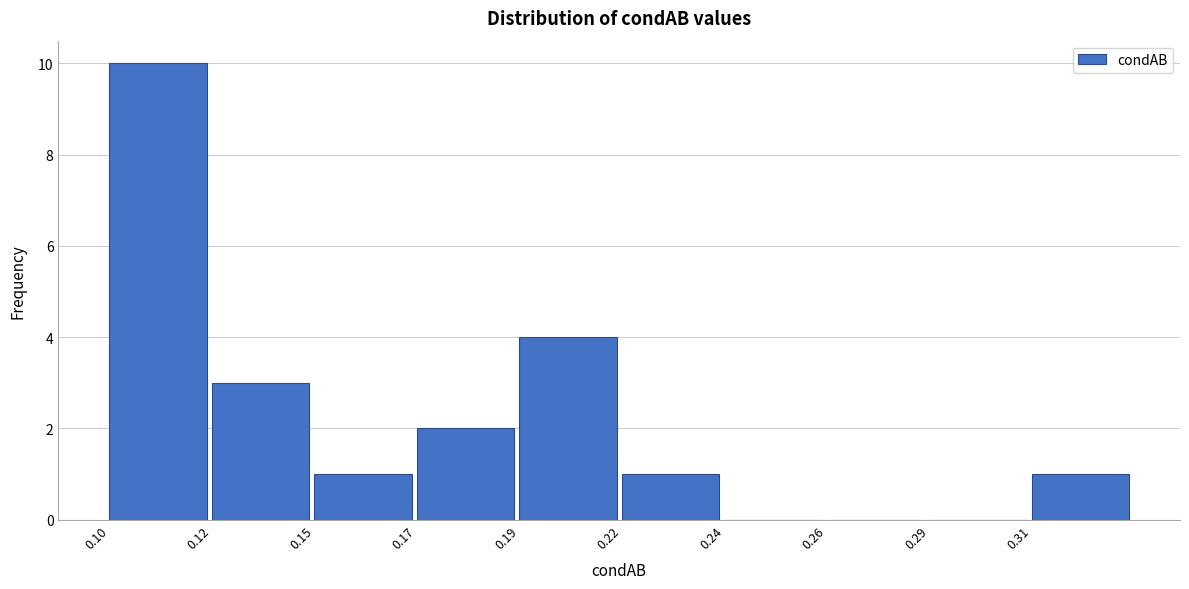

Reading left to right, extract all data points from this chart.

0.10=10	0.12=3	0.15=1	0.17=2	0.19=4	0.22=1	0.24=0	0.26=0	0.29=0	0.31=1